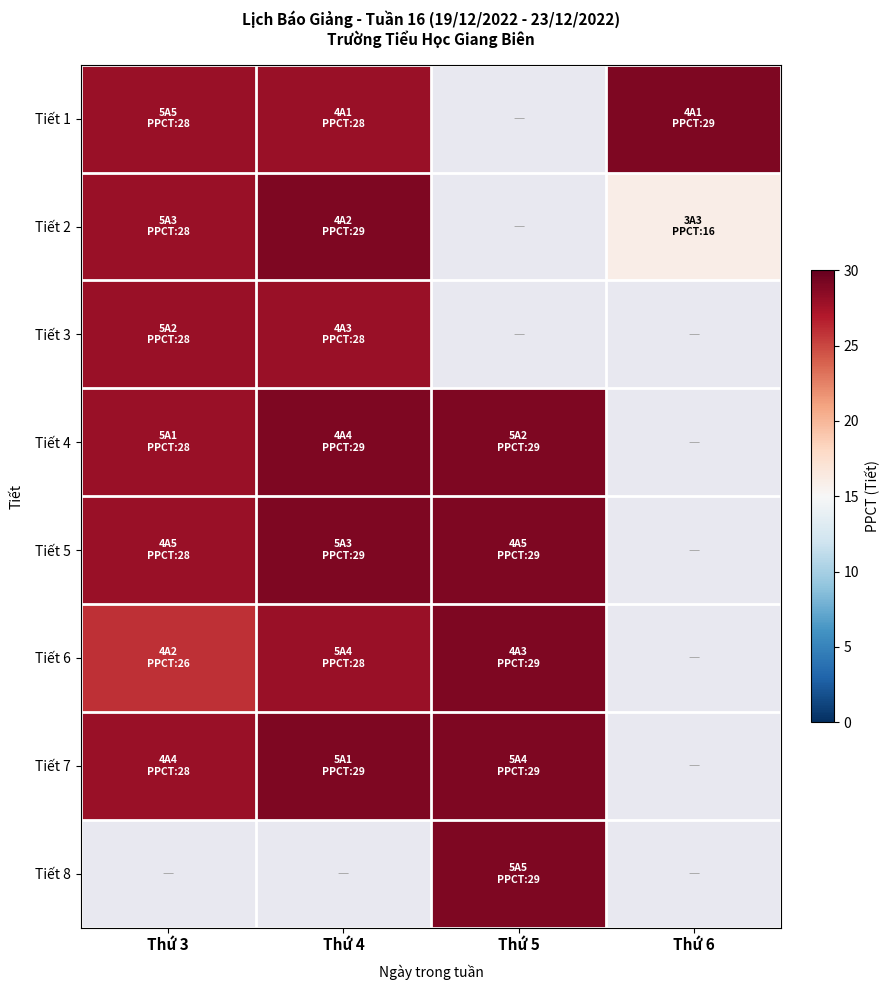

At which label does Tiết 4 reach its minimum?

Thứ 3